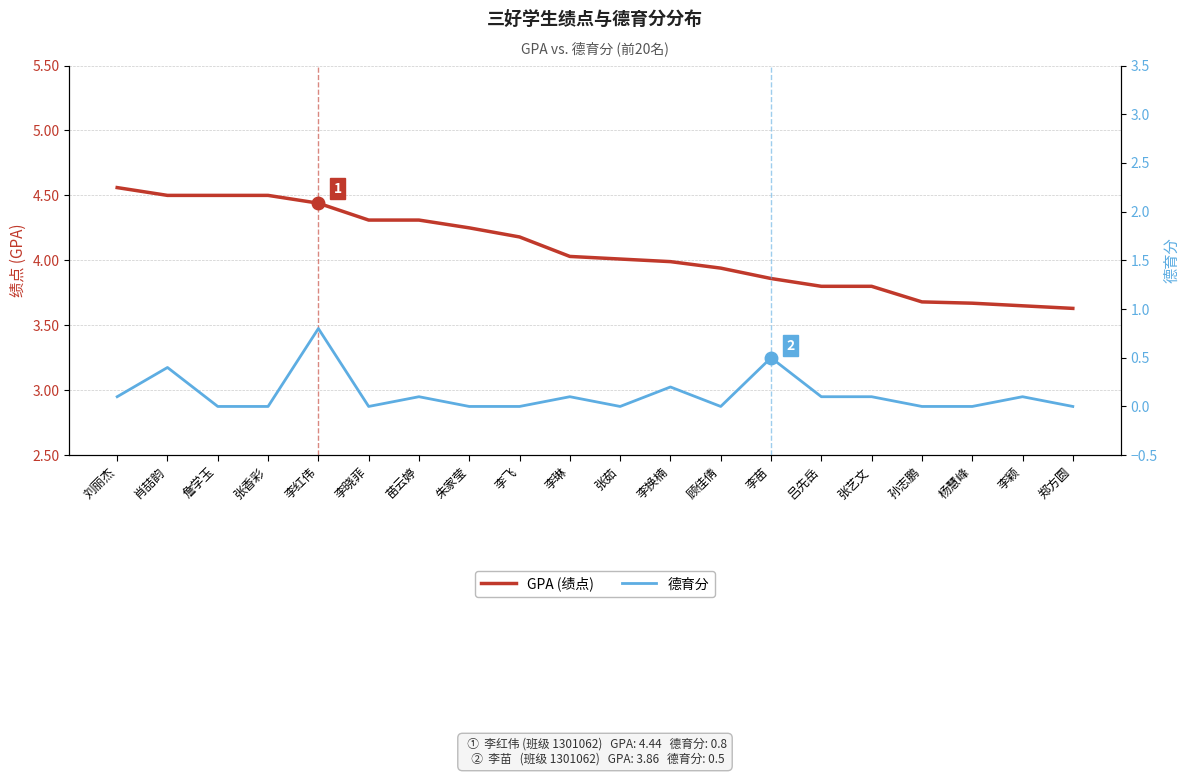

How many data points in 德育分 are above 0?

10